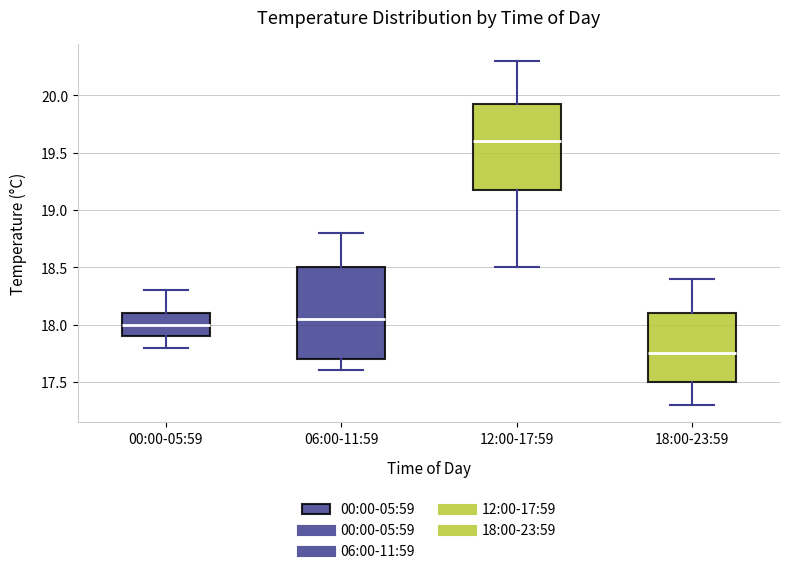

Reading left to right, transcribe this box plot: for each box, give where its median line is, the range the box spans, and where its two whiskers end, as read against the y-axis. The values are not printed on the chart, so give them approximately, as read against the axis.

00:00-05:59: median 18.00, box 17.90 to 18.10, whiskers 17.80 to 18.30
06:00-11:59: median 18.05, box 17.70 to 18.50, whiskers 17.60 to 18.80
12:00-17:59: median 19.60, box 19.20 to 19.95, whiskers 18.50 to 20.30
18:00-23:59: median 17.75, box 17.50 to 18.10, whiskers 17.30 to 18.40